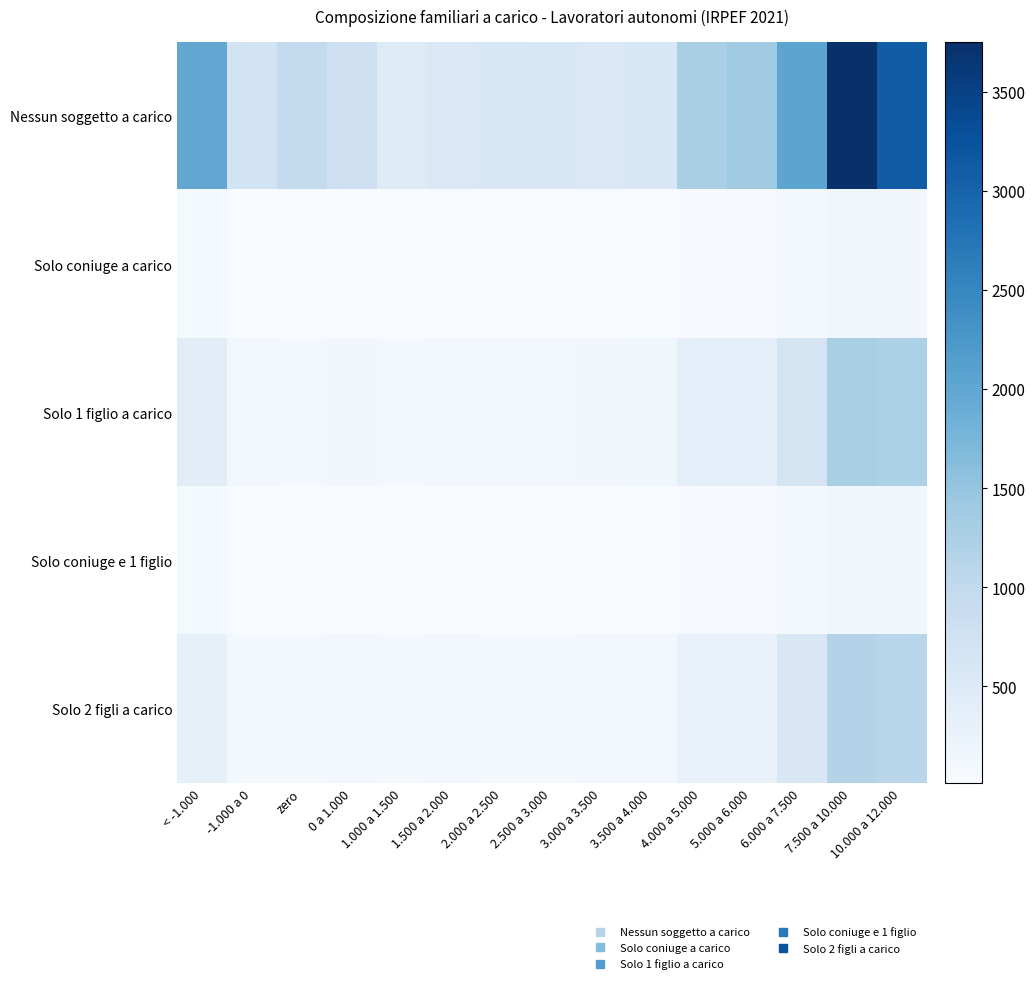

At which category does the chart reach its minimum across all series?

3.000 a 3.500